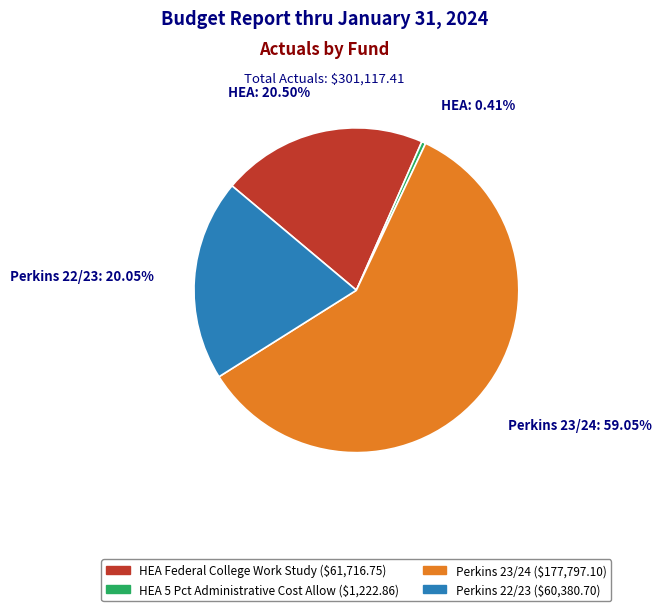

Is it true that Perkins 22/23 is 20% of the pie?

True